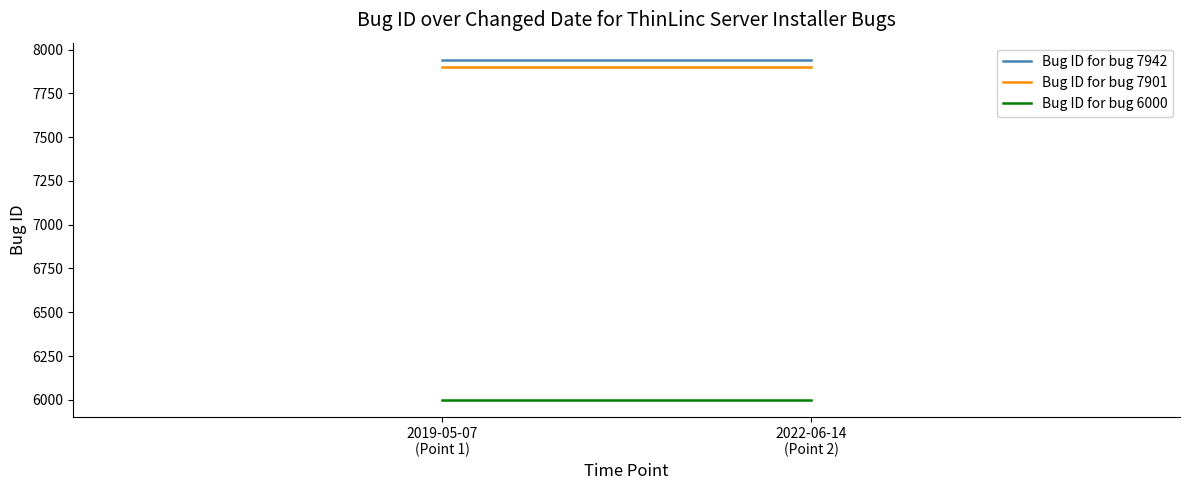

What is the total value across all series at 2019-05-07
(Point 1)?

21843